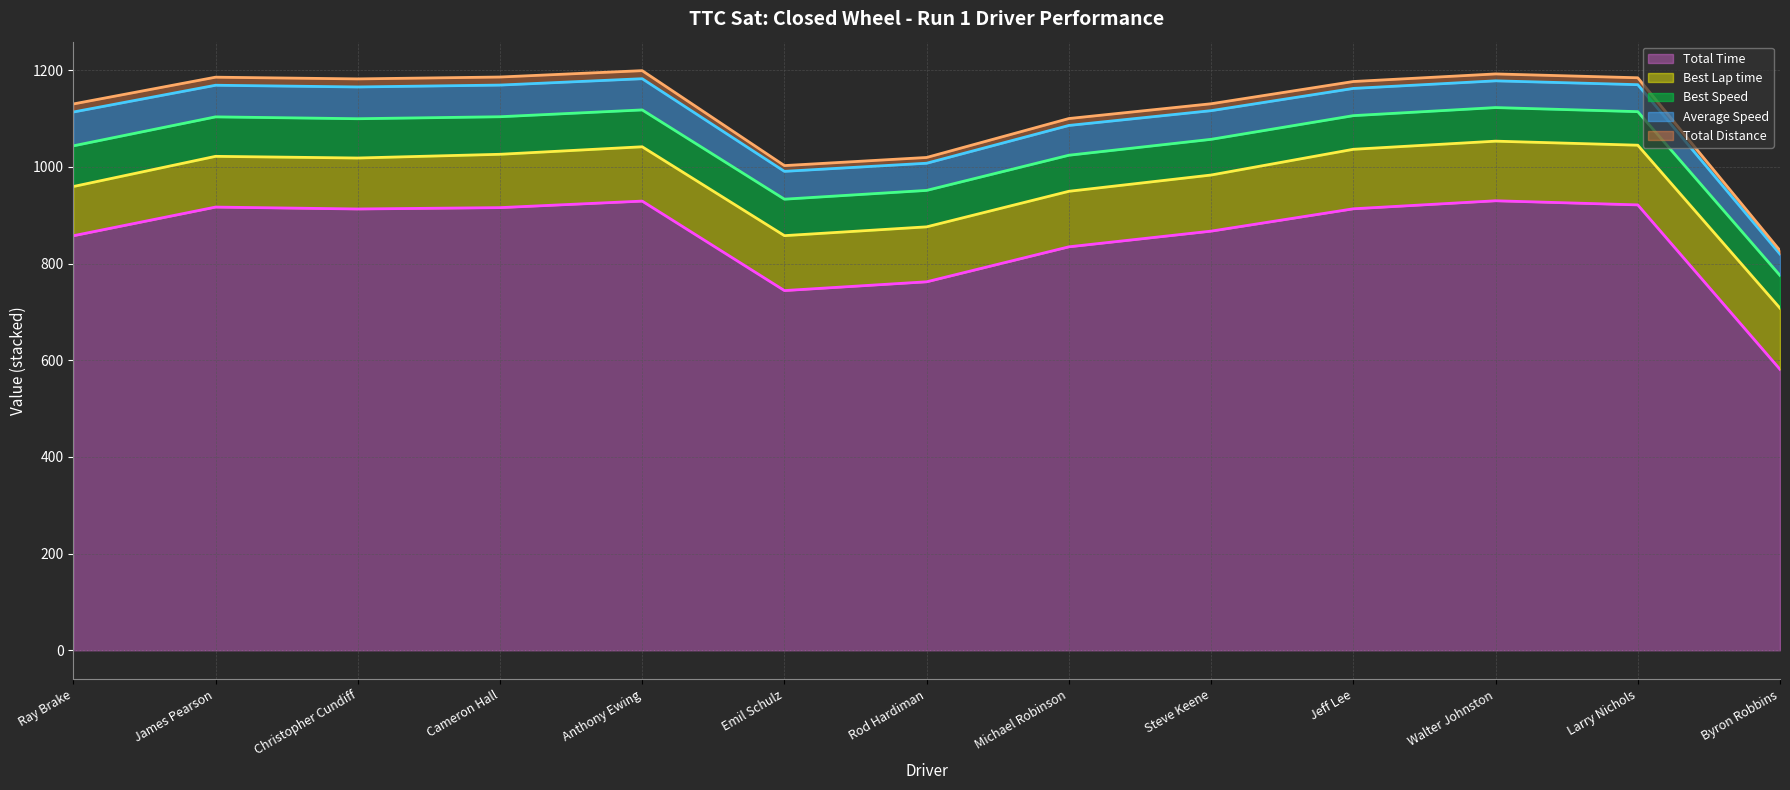

True or false: Total Time has a value of 1257.8 at Larry Nichols.

False